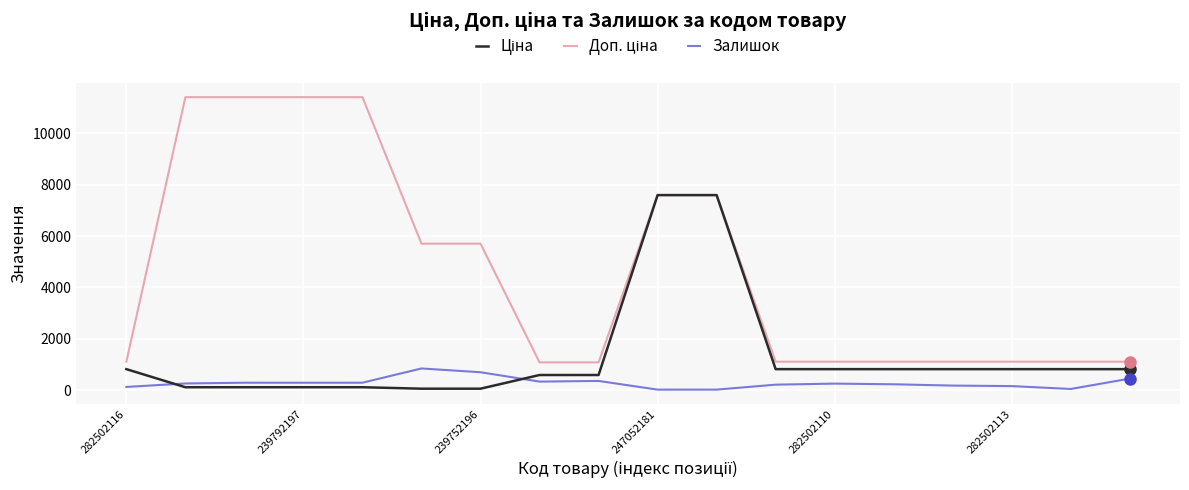

What is the maximum value shown in the chart?

11410.0